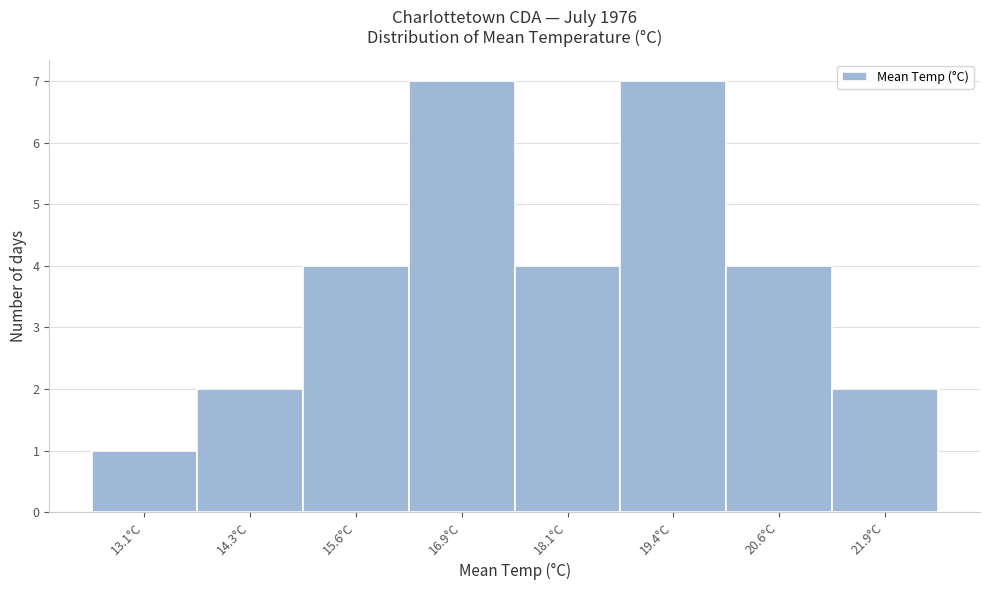

Reading right to left, what are all the values shown in this chart?

21.9°C=2	20.6°C=4	19.4°C=7	18.1°C=4	16.9°C=7	15.6°C=4	14.3°C=2	13.1°C=1